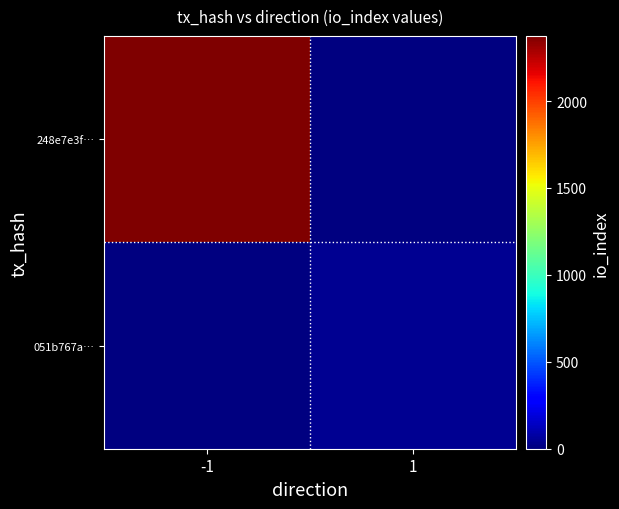

Which series has the widest spread of values?

248e7e3f…